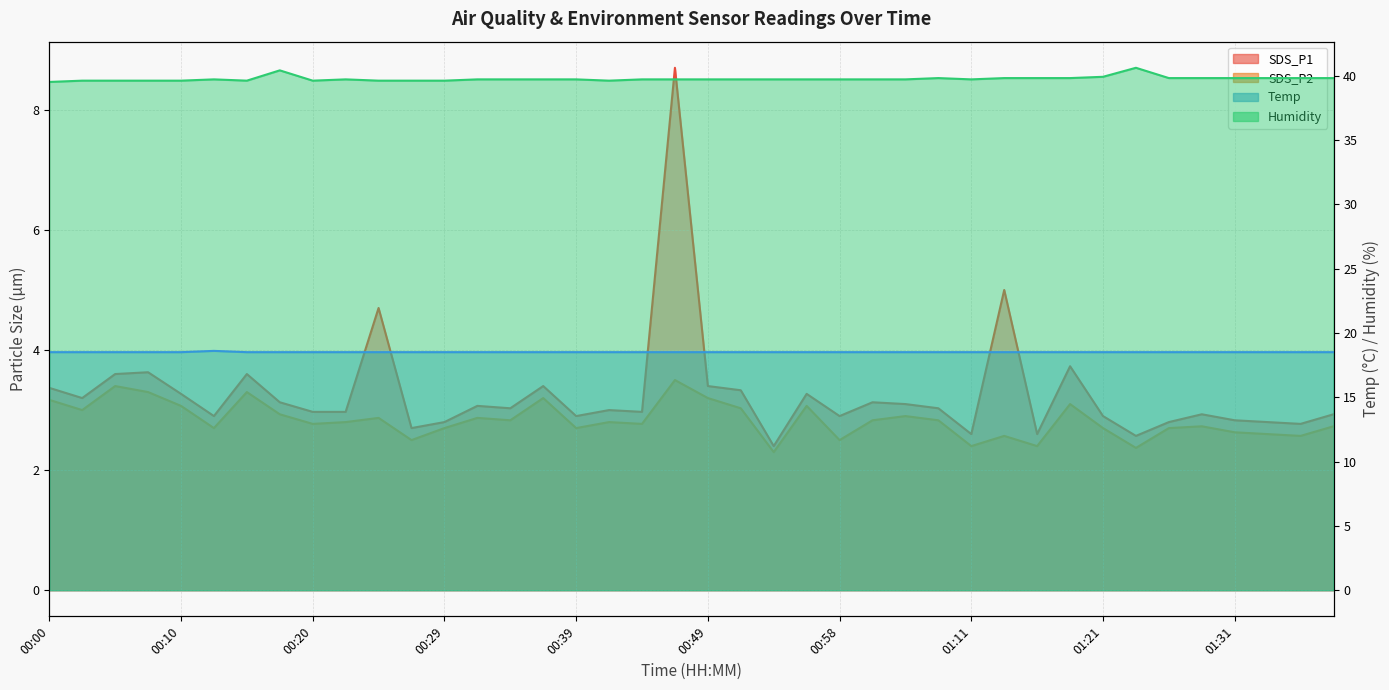

What position from the left is 00:05?

3